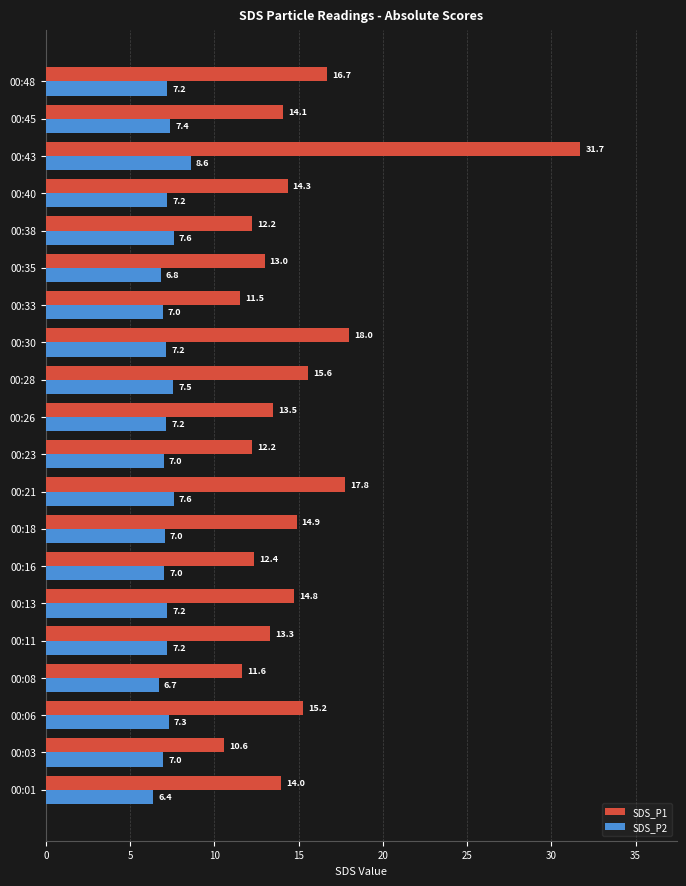

At how many categories does at least one series exceed 19?

1